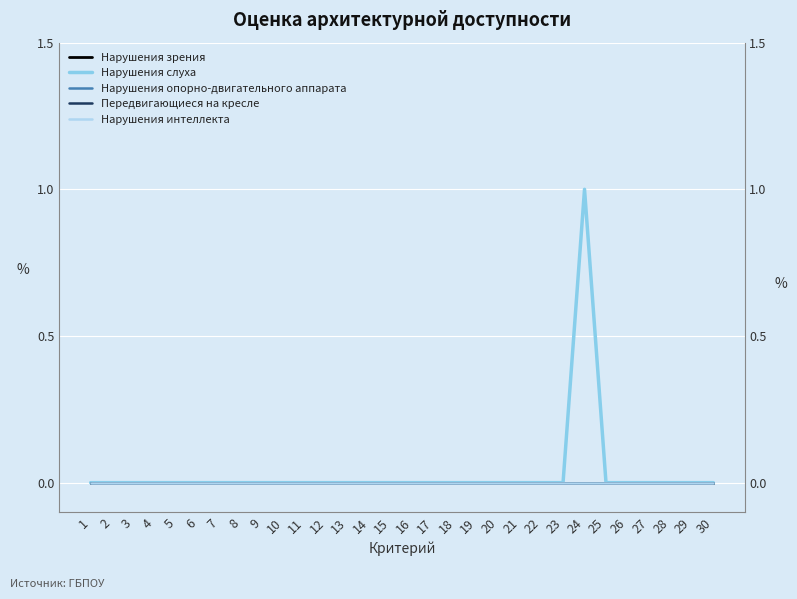

Reading left to right, list all the values displayed in this chart.

Нарушения зрения: 0	0	0	0	0	0	0	0	0	0	0	0	0	0	0	0	0	0	0	0	0	0	0	0	0	0	0	0	0	0
Нарушения слуха: 0	0	0	0	0	0	0	0	0	0	0	0	0	0	0	0	0	0	0	0	0	0	0	1	0	0	0	0	0	0
Нарушения опорно-двигательного аппарата: 0	0	0	0	0	0	0	0	0	0	0	0	0	0	0	0	0	0	0	0	0	0	0	0	0	0	0	0	0	0
Передвигающиеся на кресле: 0	0	0	0	0	0	0	0	0	0	0	0	0	0	0	0	0	0	0	0	0	0	0	0	0	0	0	0	0	0
Нарушения интеллекта: 0	0	0	0	0	0	0	0	0	0	0	0	0	0	0	0	0	0	0	0	0	0	0	0	0	0	0	0	0	0